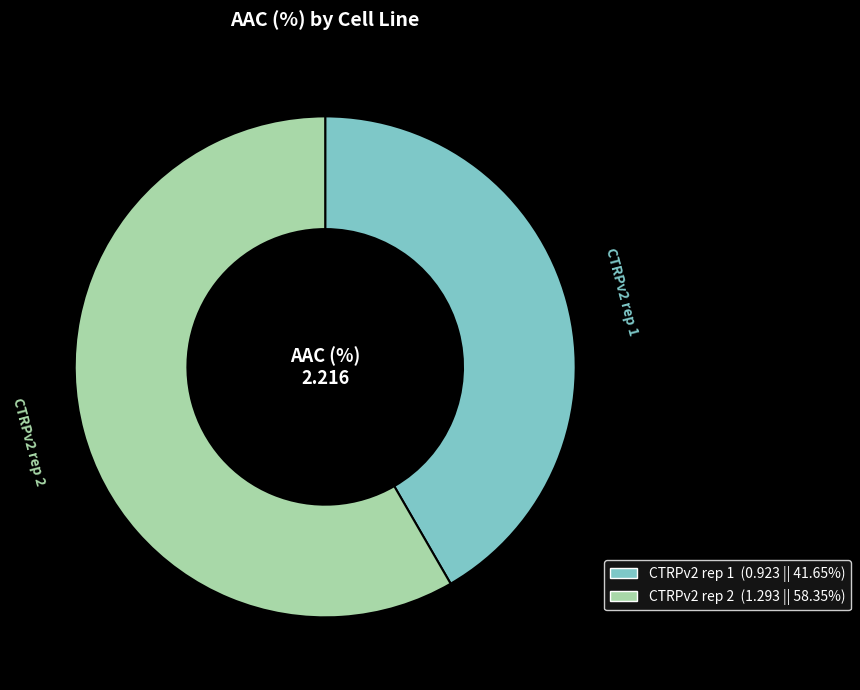

What is the largest slice in the pie chart?

CTRPv2 rep 2